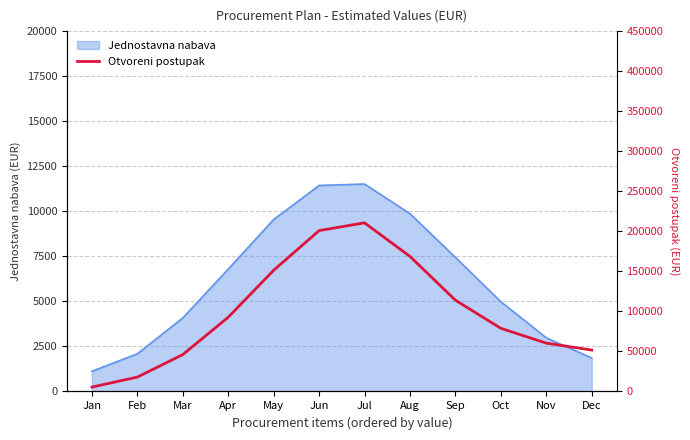

What is the change in value from Jun to Nov?

-140572.1